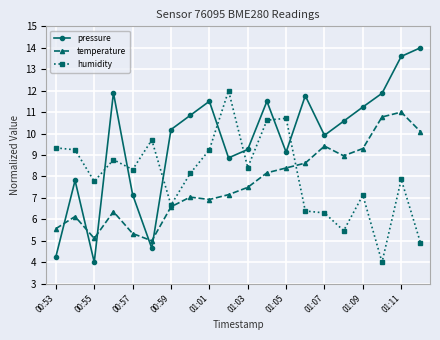

In pressure, how many points are lower than both neighbors (excluding endpoints)?

5